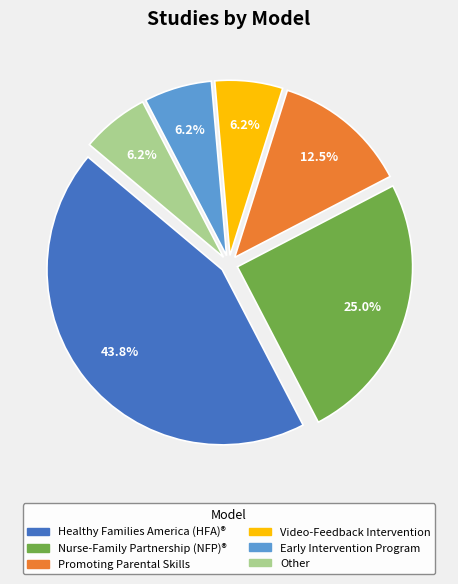

Between Nurse-Family Partnership (NFP)® and Healthy Families America (HFA)®, which is larger?

Healthy Families America (HFA)®